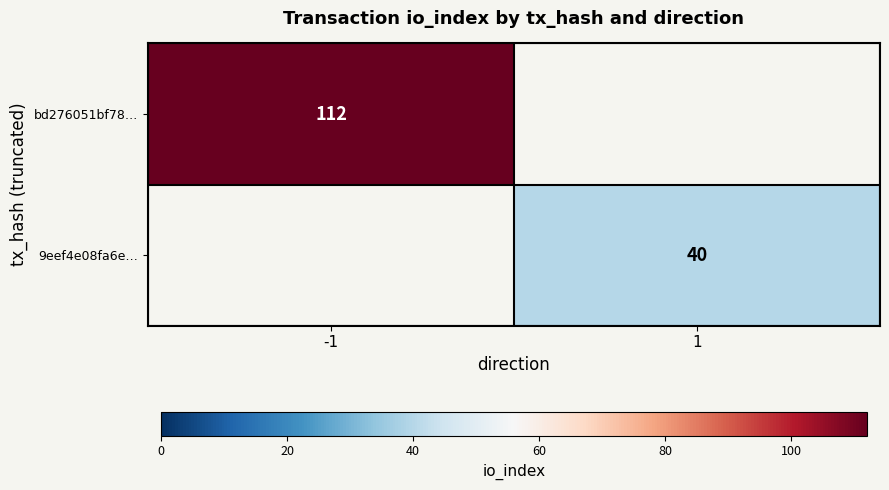

The value of 9eef4e08fa6e… at 1 is 59. True or false?

False